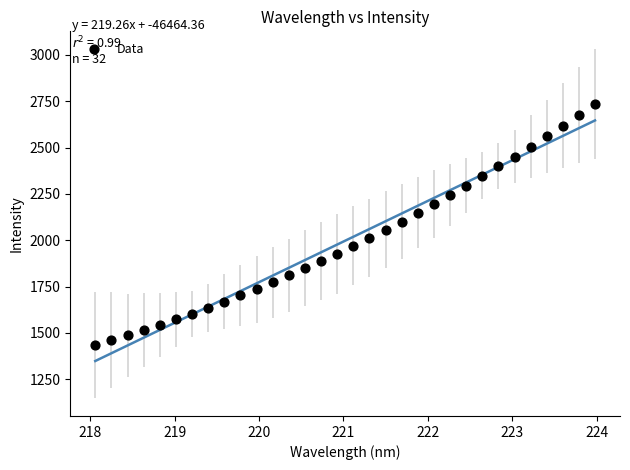

What is the range of X values (max minus min)?

5.9